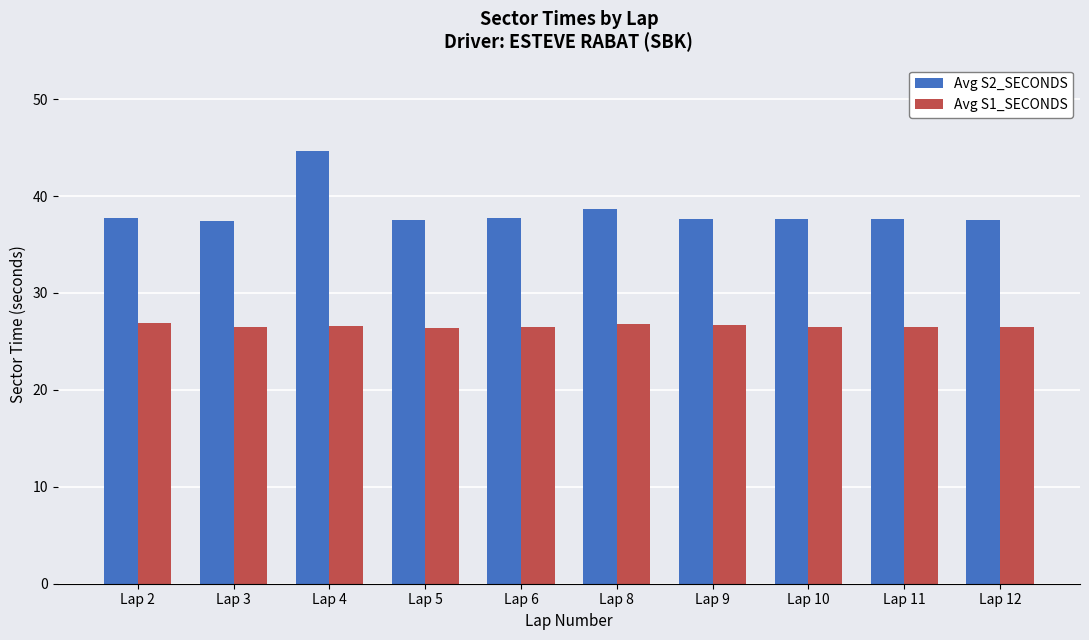

Which series has the largest total across all categories?

Avg S2_SECONDS